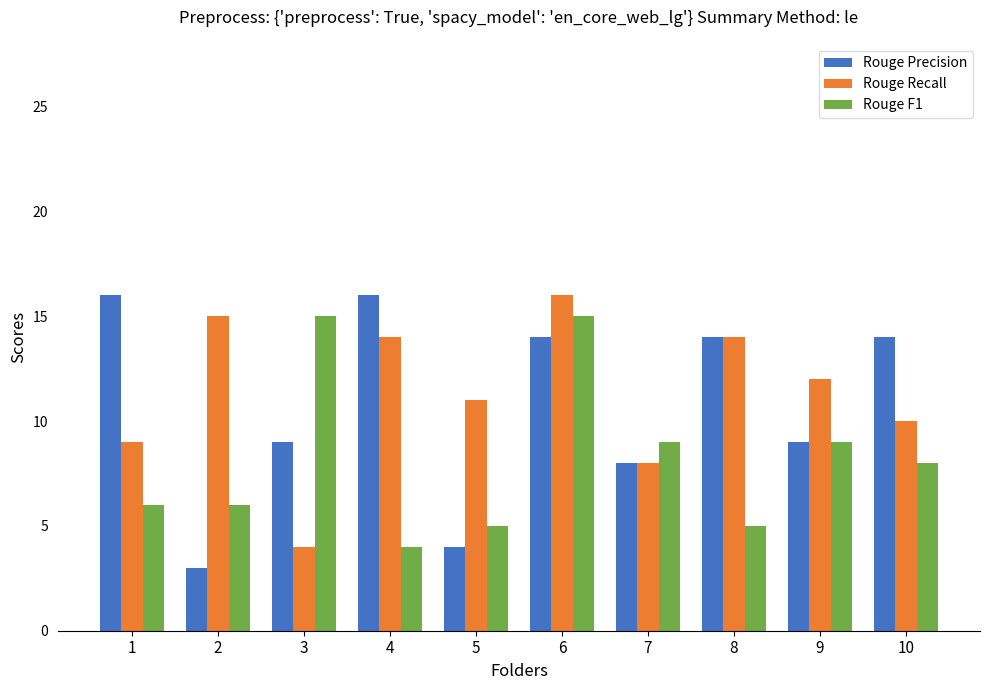

Does the chart contain any negative values?

No